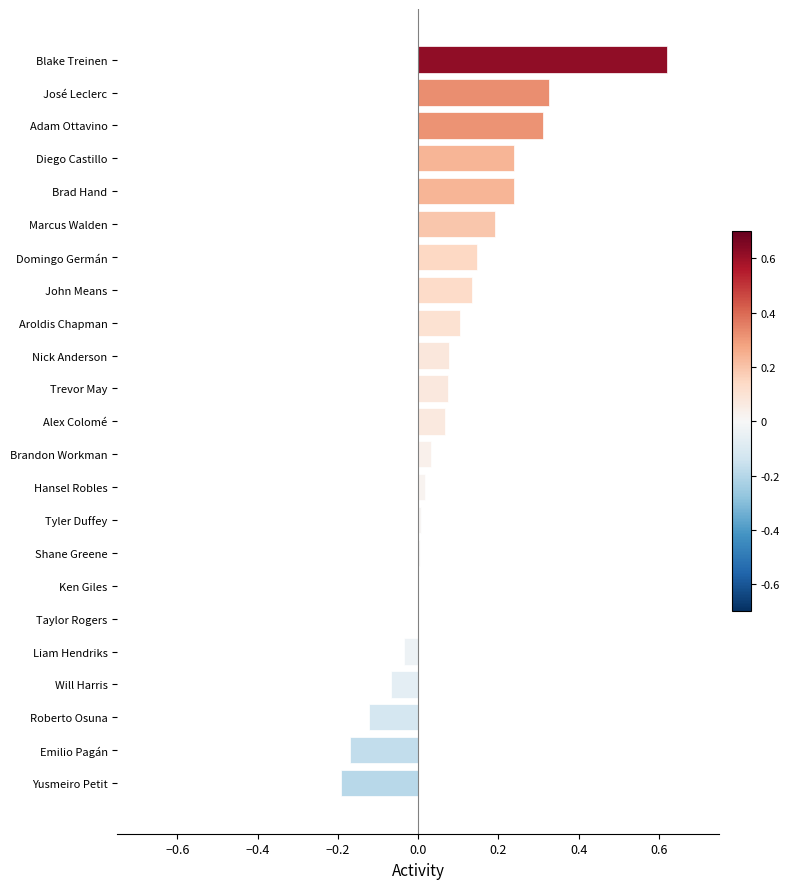

Which category has the highest value across all series?

Blake Treinen